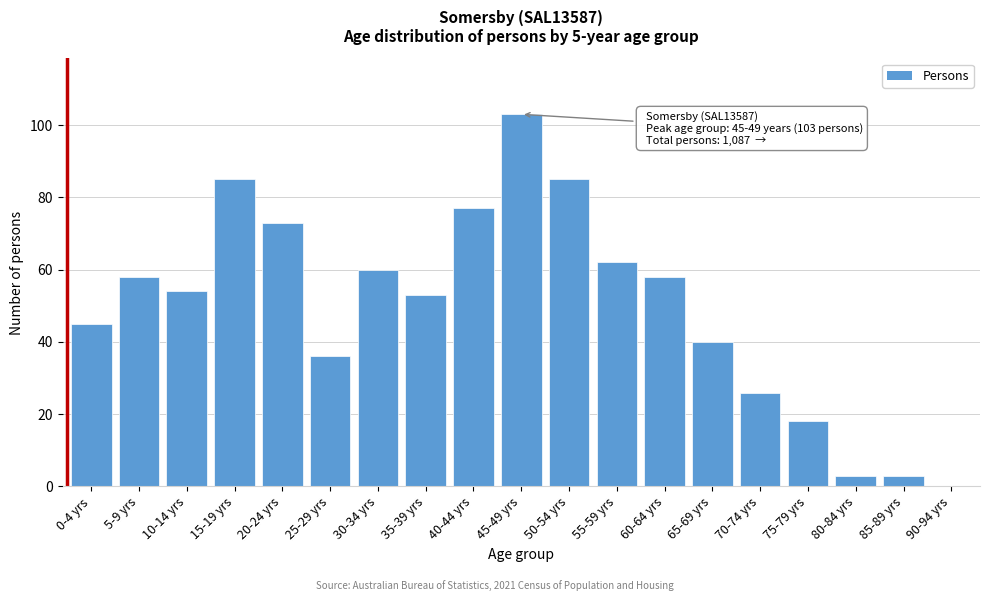

Reading left to right, extract all data points from this chart.

0-4 yrs=45	5-9 yrs=58	10-14 yrs=54	15-19 yrs=85	20-24 yrs=73	25-29 yrs=36	30-34 yrs=60	35-39 yrs=53	40-44 yrs=77	45-49 yrs=103	50-54 yrs=85	55-59 yrs=62	60-64 yrs=58	65-69 yrs=40	70-74 yrs=26	75-79 yrs=18	80-84 yrs=3	85-89 yrs=3	90-94 yrs=0